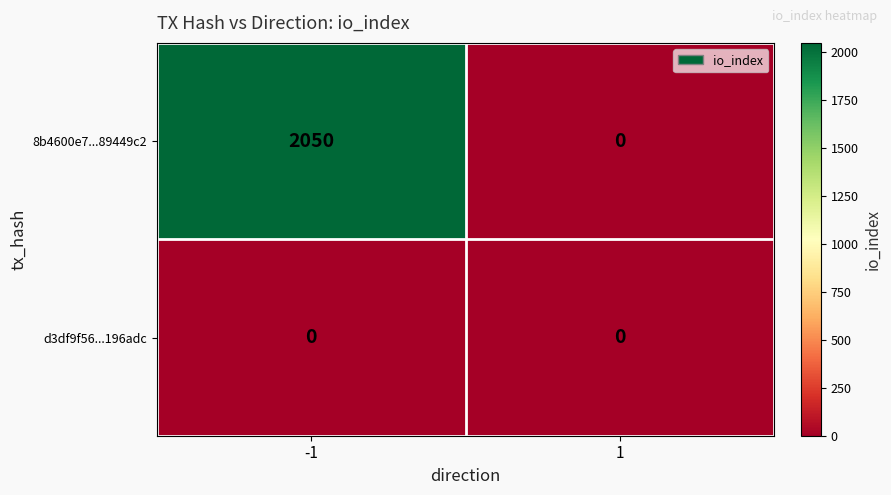

At which category is the sum across all series the highest?

-1